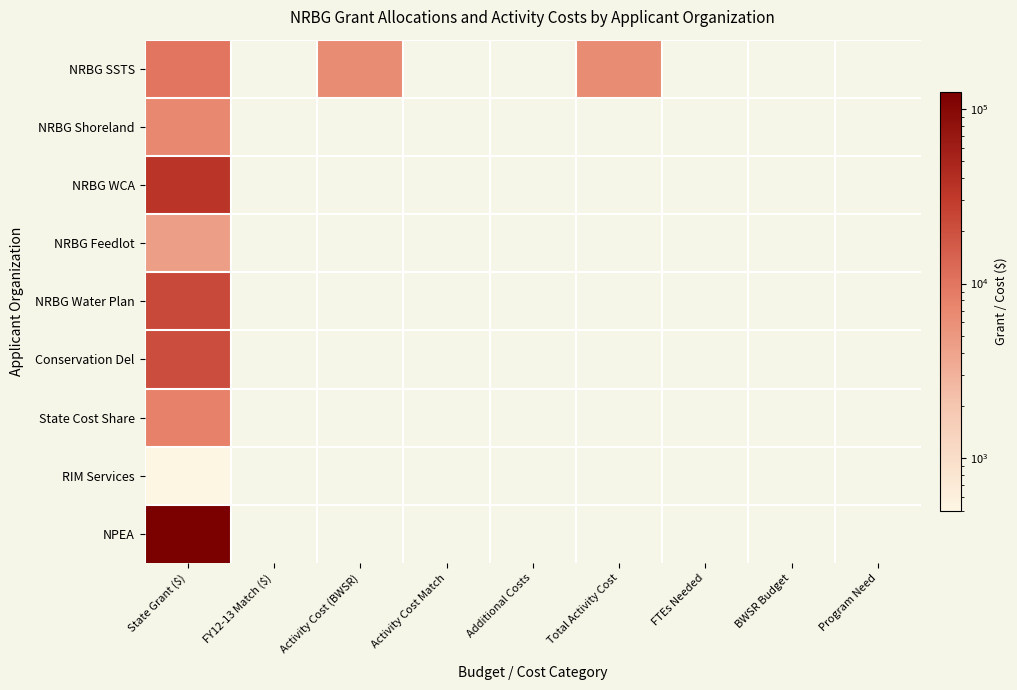

Count the number of data series in this chart.

9